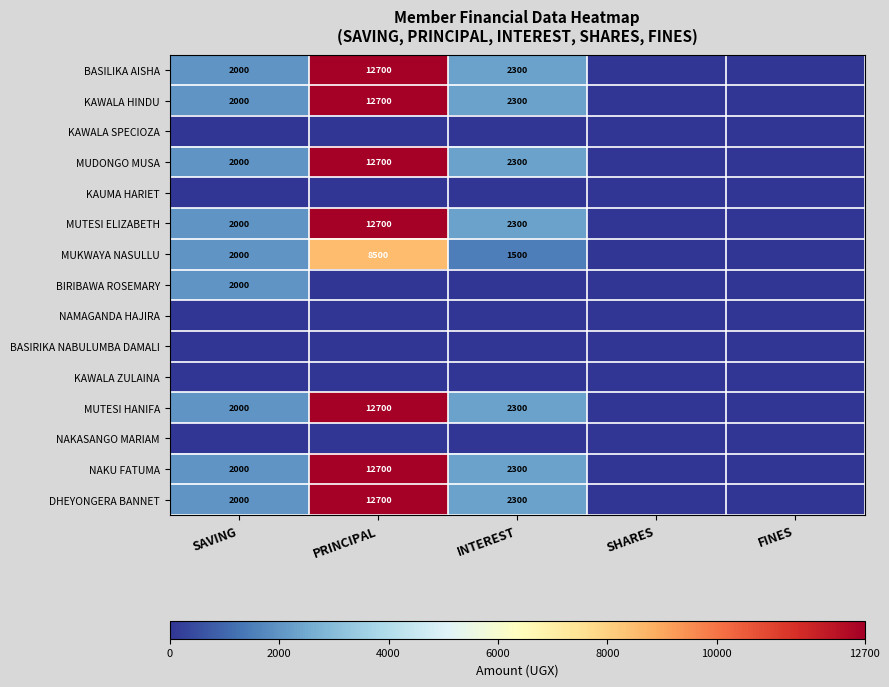

The MUKWAYA NASULLU series shows 8500 at PRINCIPAL. True or false?

True